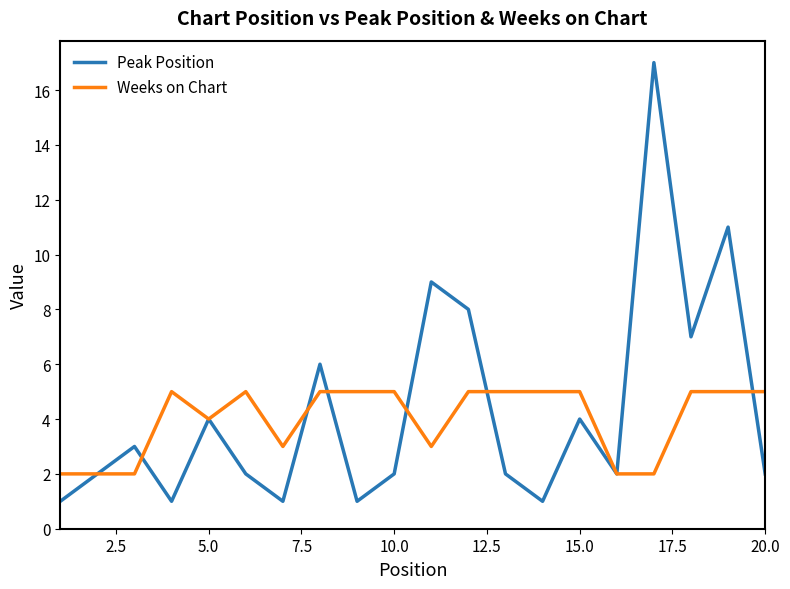

What is the greatest value displayed?

17